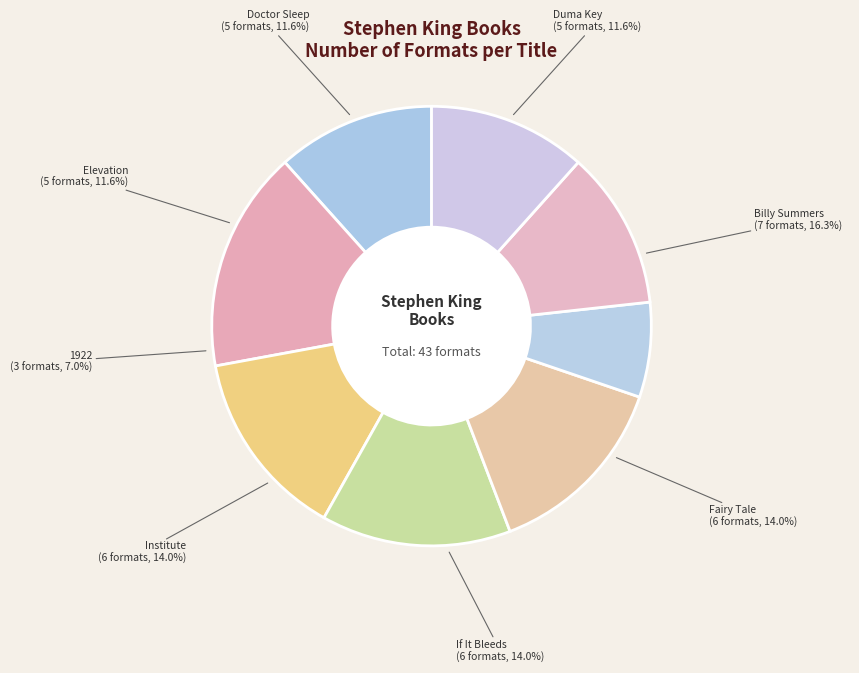

Rank the categories by value from lowest to highest.

1922, Duma Key, Elevation, Doctor Sleep, Fairy Tale, If It Bleeds, Institute, Billy Summers